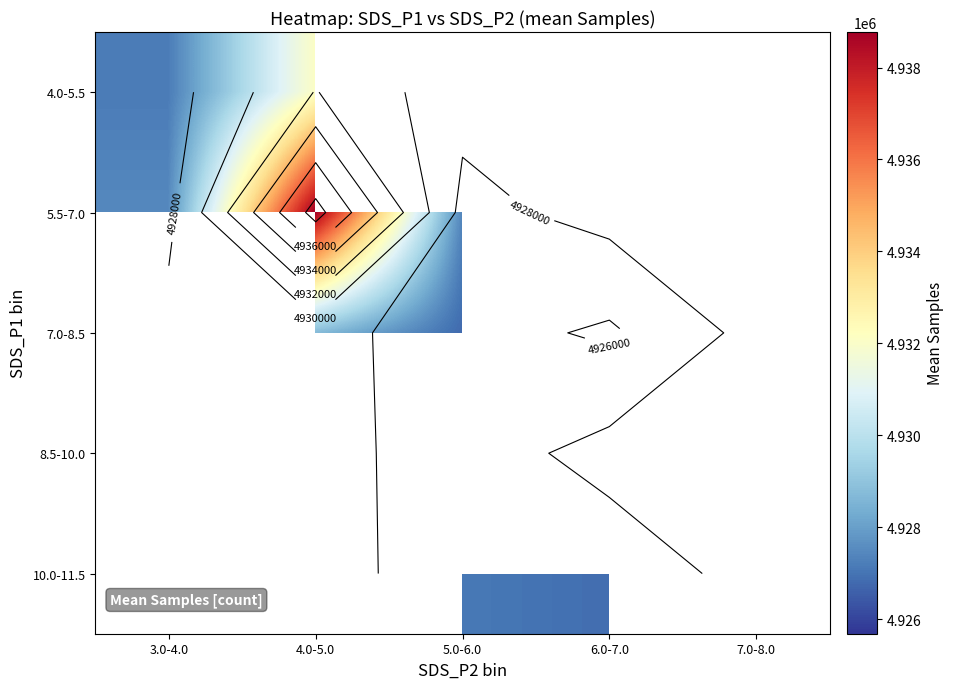

What is the difference between the maximum and minimum values in the 4.0-5.5 series?

4905.6